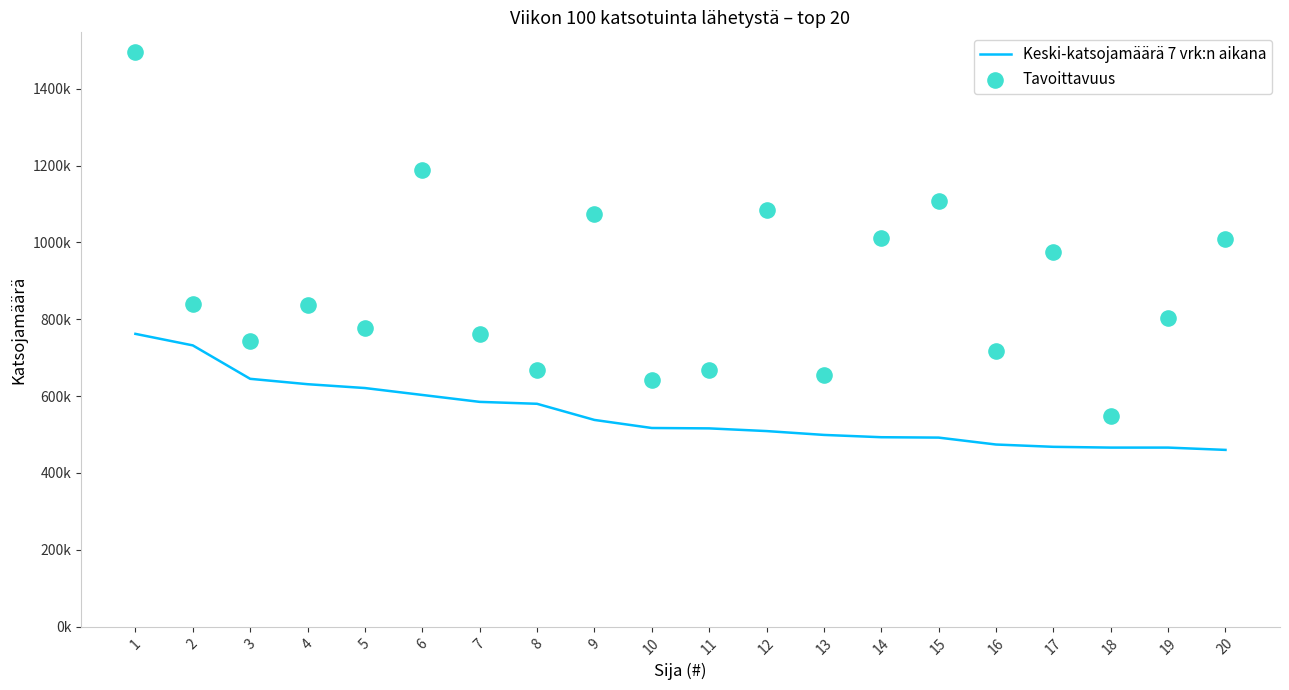

Which series has the largest total across all categories?

Tavoittavuus